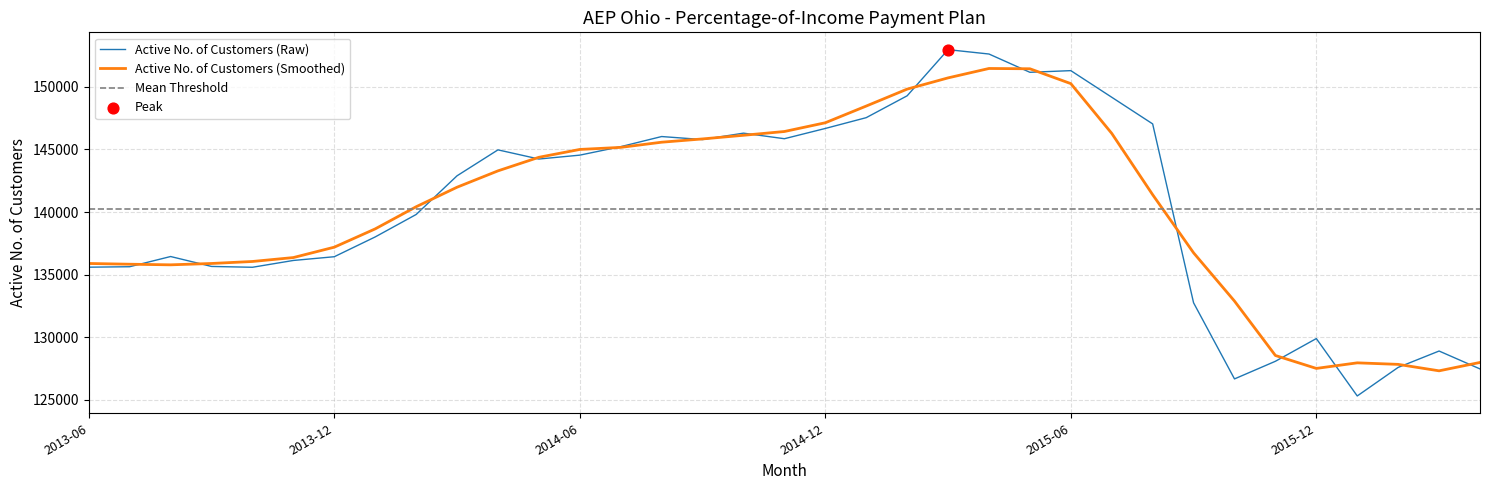

Approximately how many times larger is the value at 2016-04-01 compared to 2013-06-01?

0.9